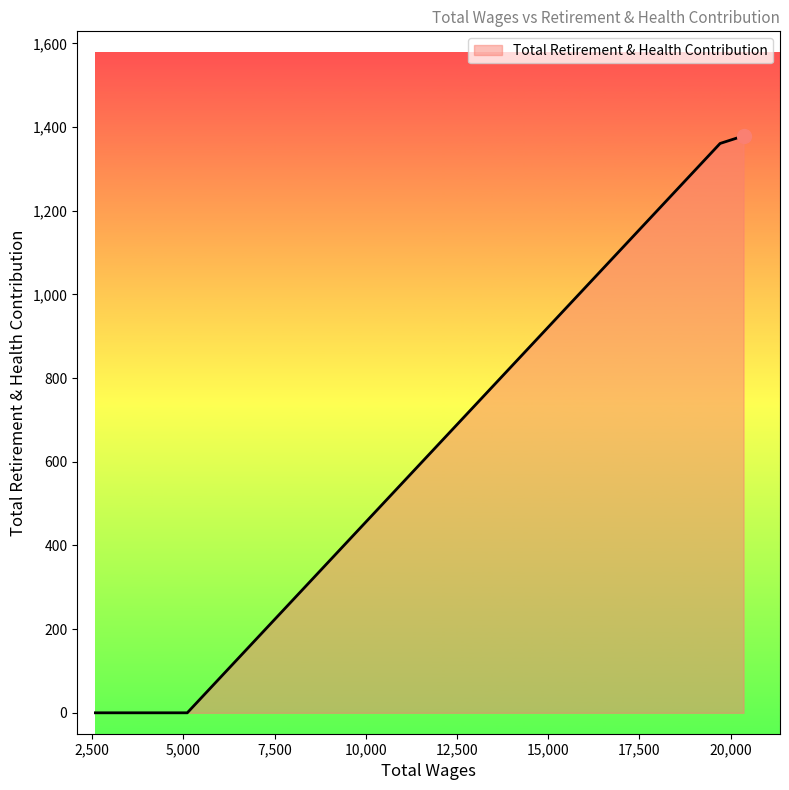

What is the average value?

685